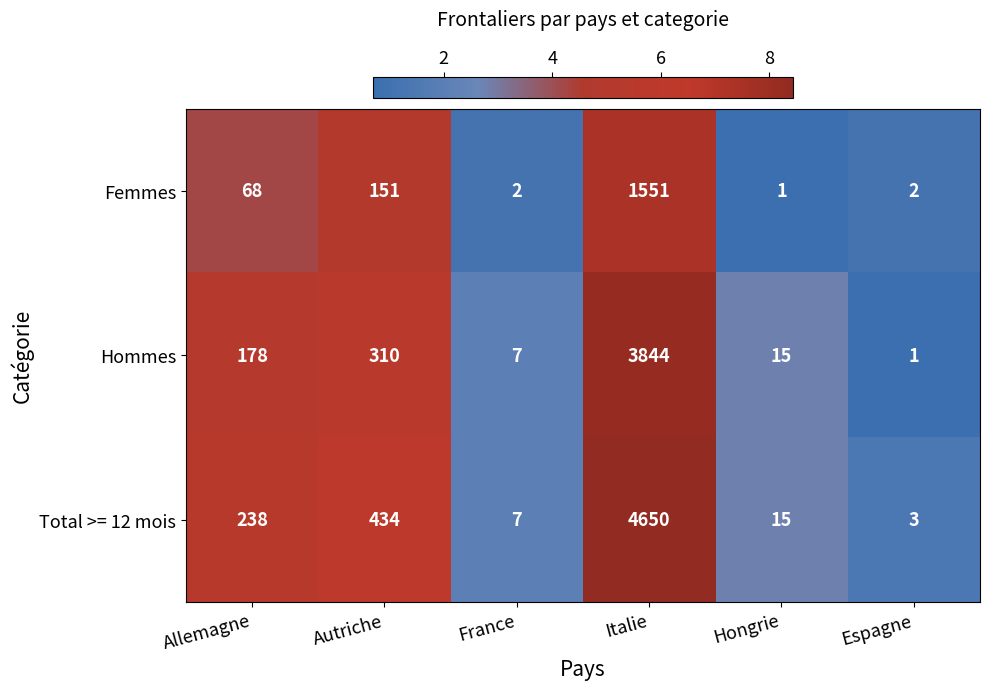

Reading left to right, extract all data points from this chart.

Femmes: Allemagne=68	Autriche=151	France=2	Italie=1551	Hongrie=1	Espagne=2
Hommes: Allemagne=178	Autriche=310	France=7	Italie=3844	Hongrie=15	Espagne=1
Total >= 12 mois: Allemagne=238	Autriche=434	France=7	Italie=4650	Hongrie=15	Espagne=3